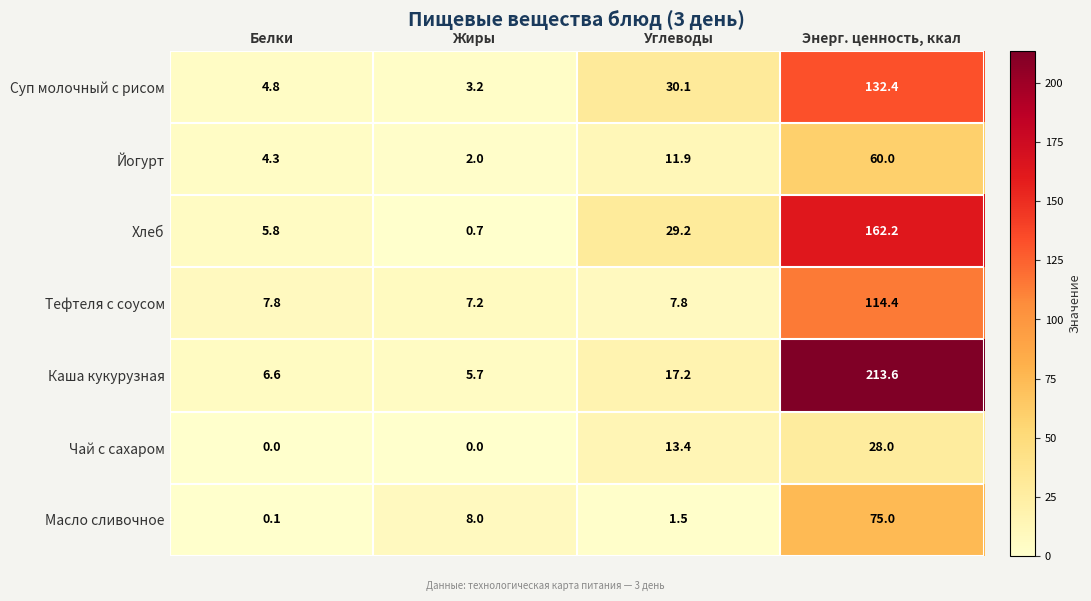

Reading right to left, extract all data points from this chart.

Суп молочный с рисом: 132.4	30.1	3.2	4.8
Йогурт: 60.0	11.9	2.0	4.3
Хлеб: 162.2	29.2	0.7	5.8
Тефтеля с соусом: 114.4	7.8	7.2	7.8
Каша кукурузная: 213.6	17.2	5.7	6.6
Чай с сахаром: 28.0	13.4	0.0	0.0
Масло сливочное: 75.0	1.5	8.0	0.1